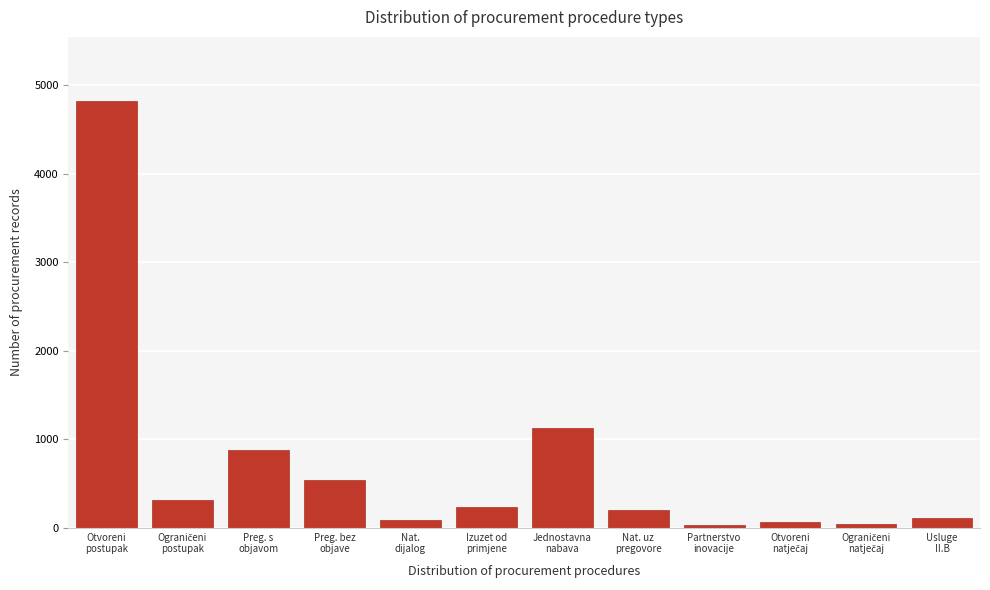

What is the difference between the second highest and minimum values?

1089